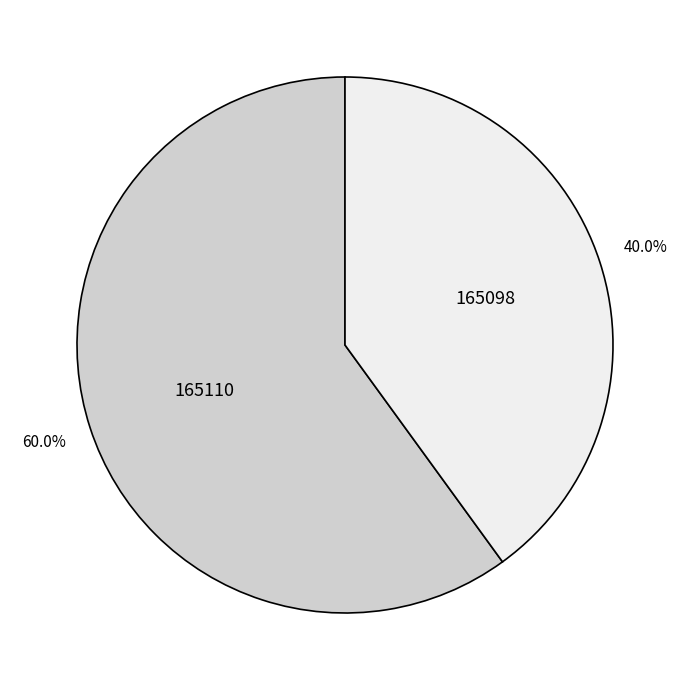

Do 165110 and 165098 together represent more than half of the pie?

Yes